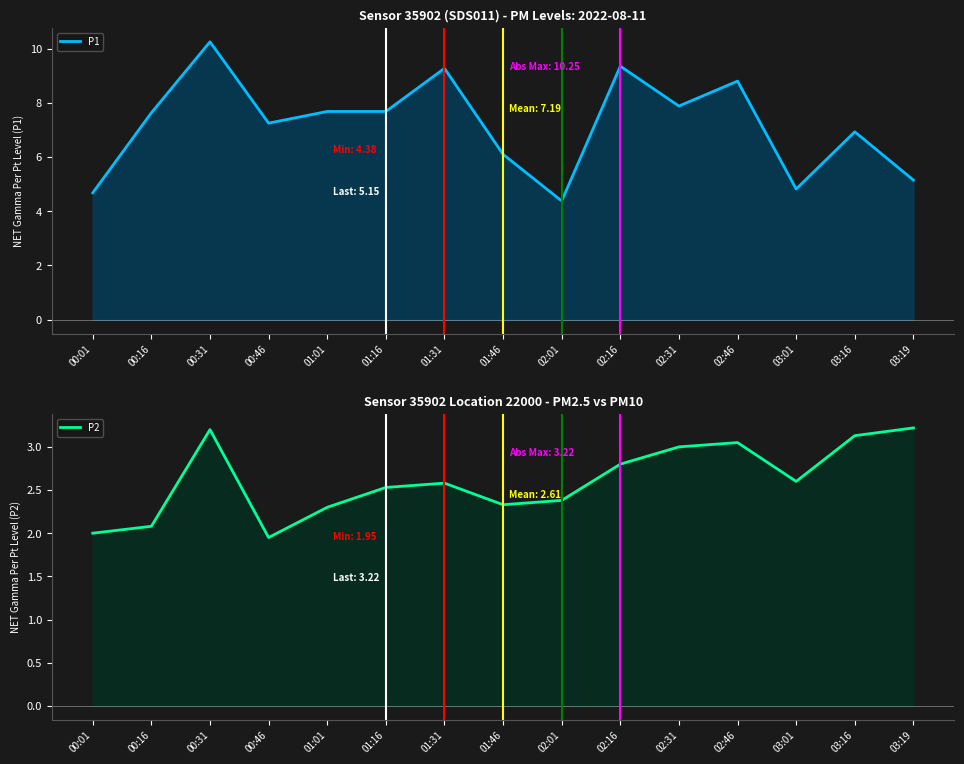

What is the label of the 13th point from the left?

03:01